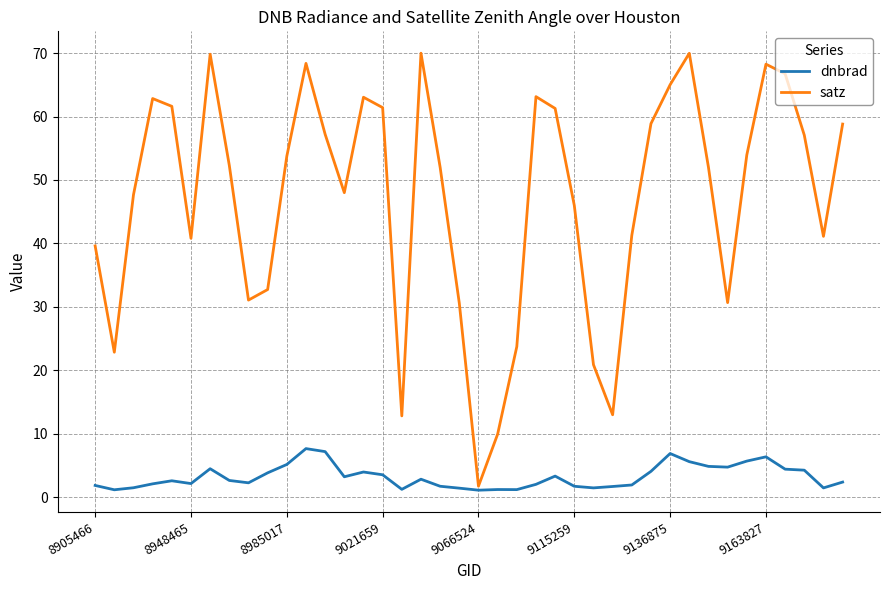

What is the lowest value of the dnbrad series?

1.1